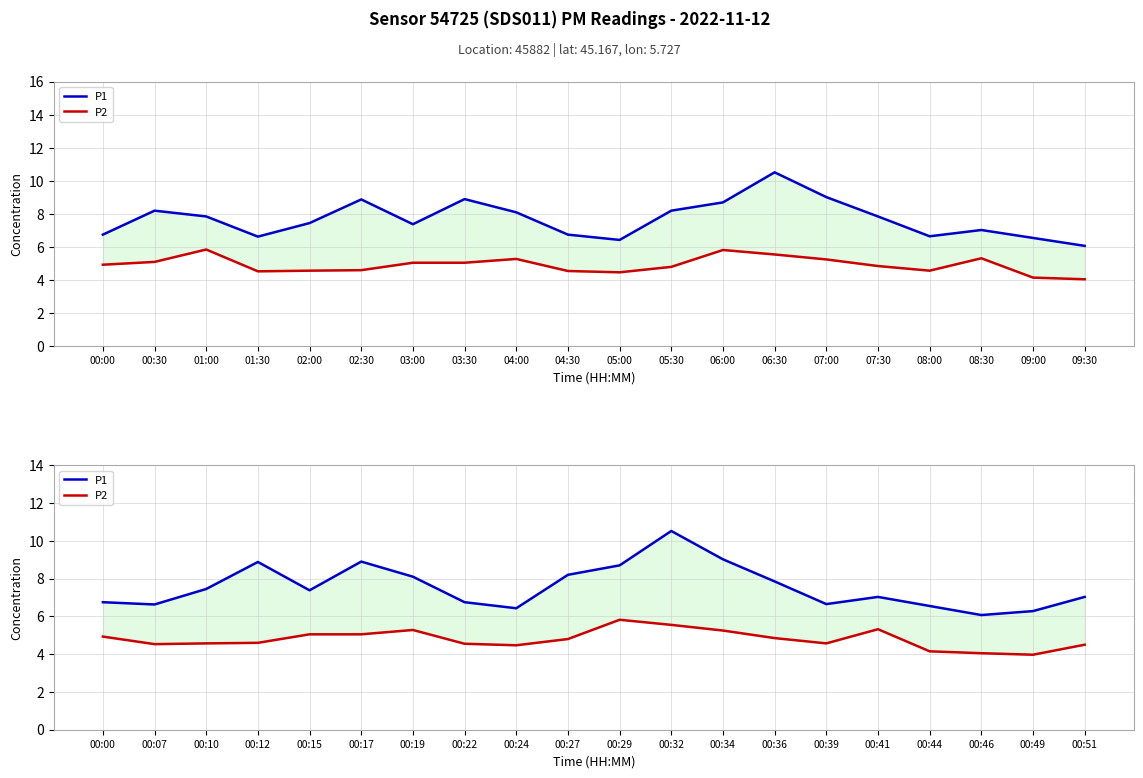

How many lines are shown in the chart?

2